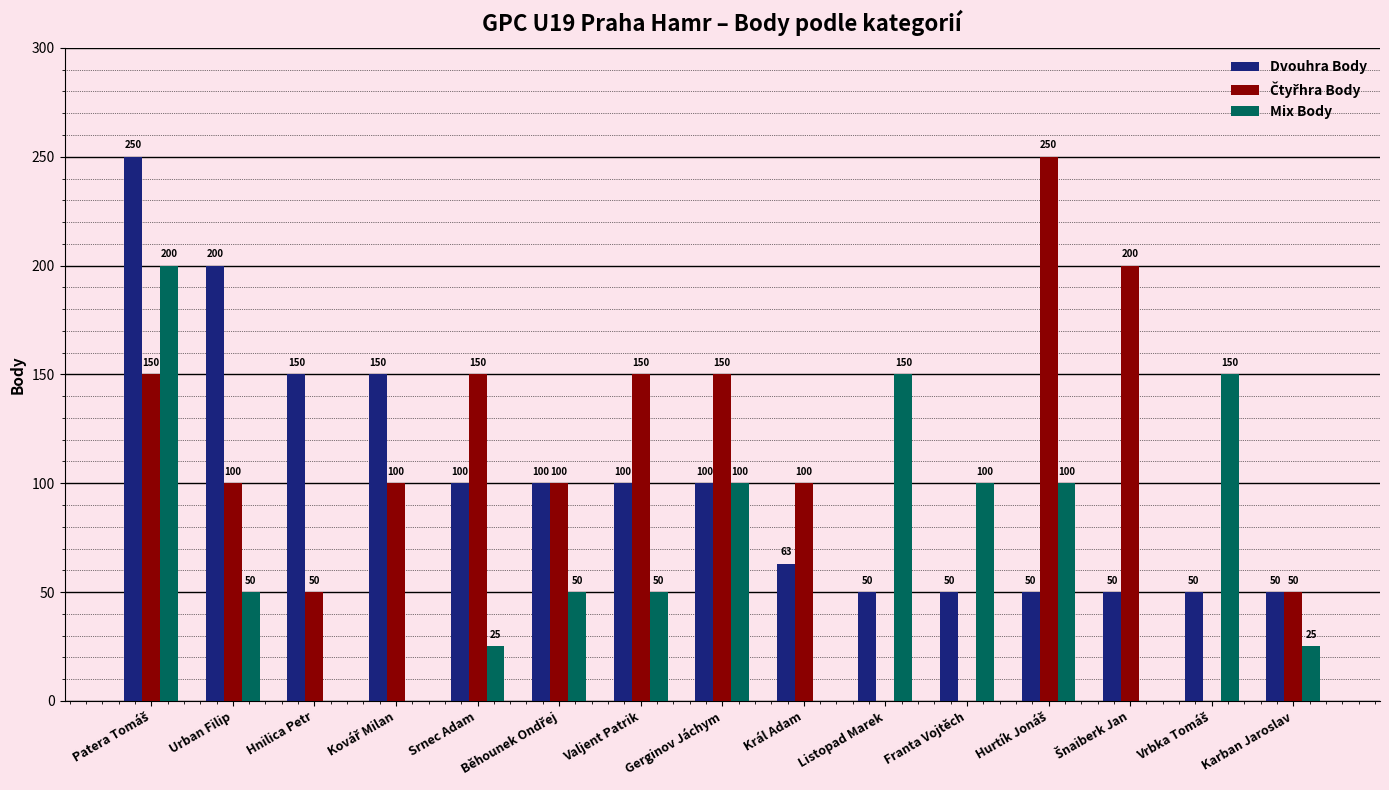

What is the maximum value shown in the chart?

250